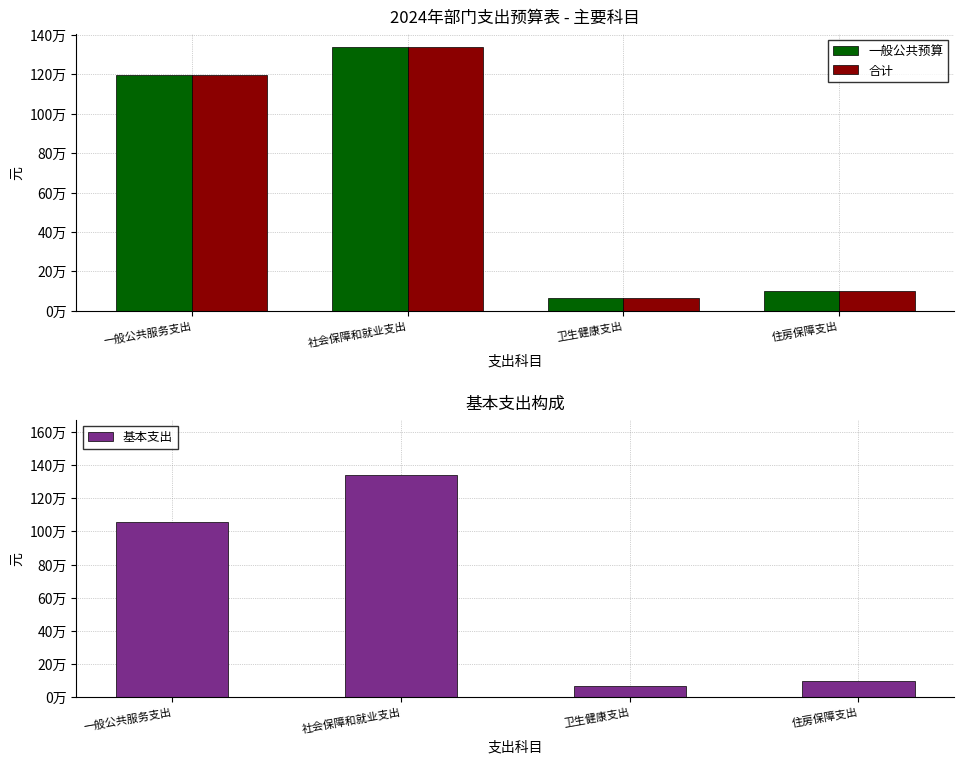

True or false: 基本支出 has a value of 65476.7 at 卫生健康支出.

True